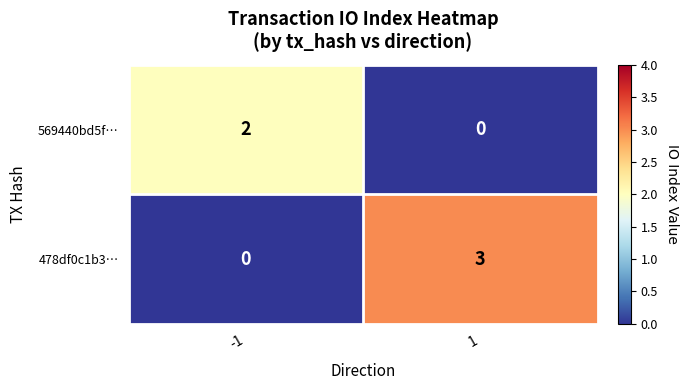

Which series has the largest total across all categories?

478df0c1b3…